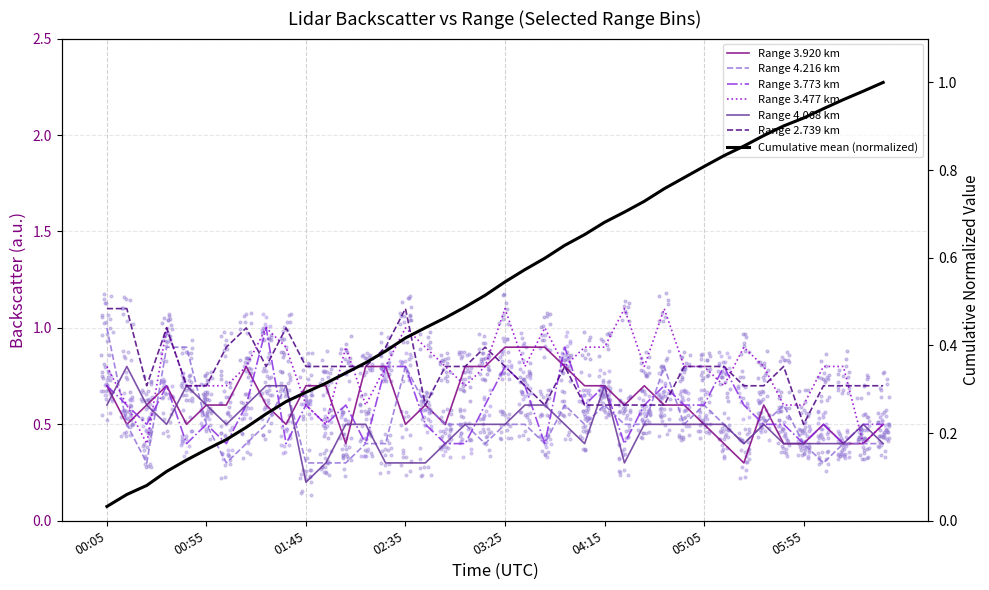

Is the value of 3.773 at 05:45 greater than the value of 3.477 at 04:25?

No